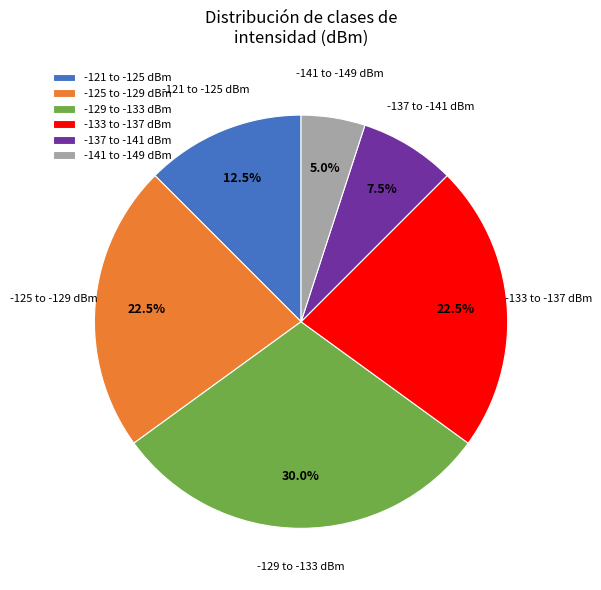

Which category has the smallest portion of the pie?

-141 to -149 dBm